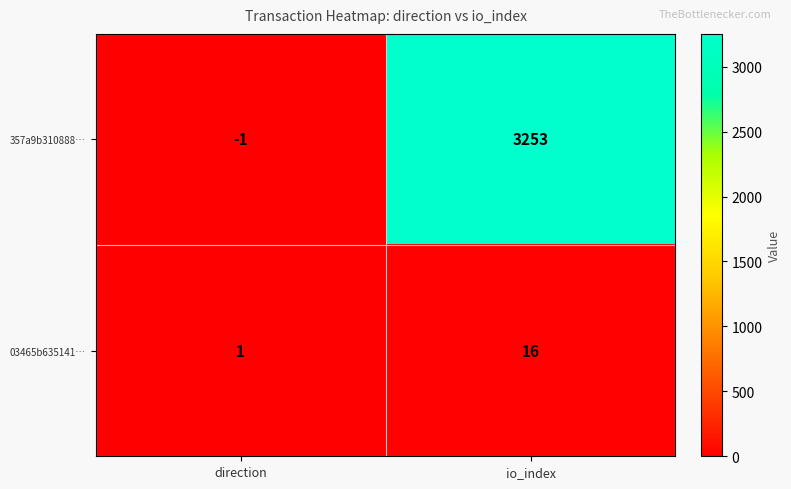

What is the sum of all 357a9b310888… values?

3252